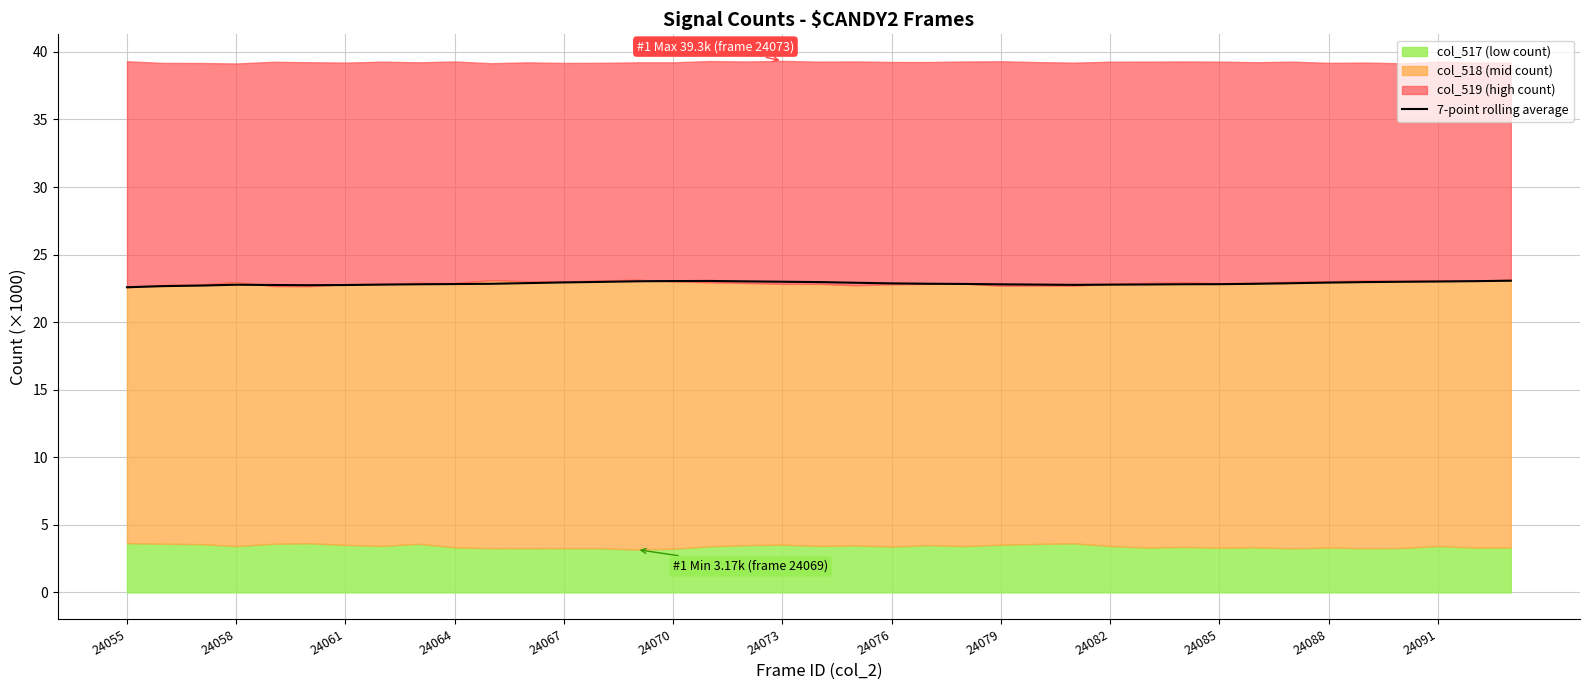

What is the maximum value for 7-point rolling average?

23.1